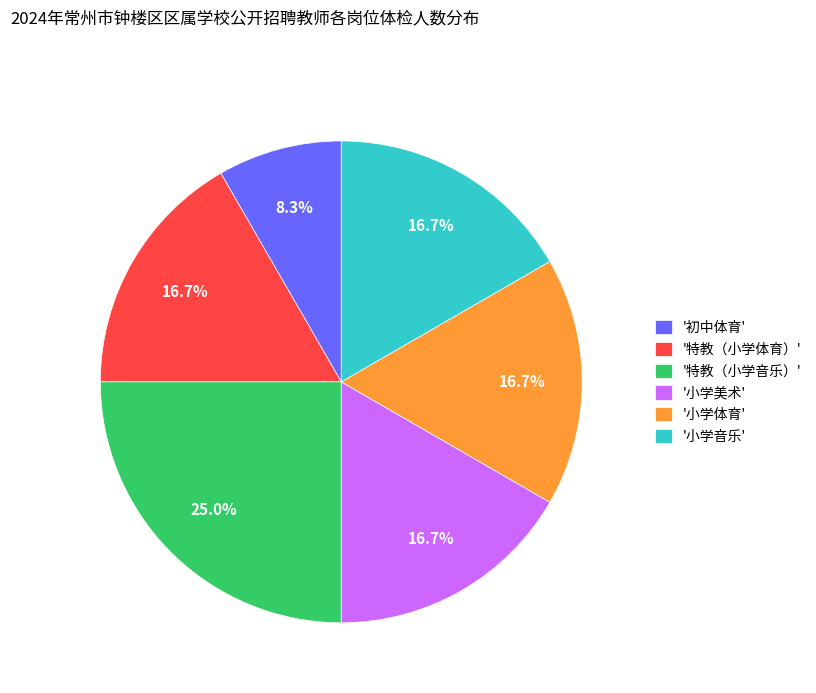

Does any single category account for the majority?

No